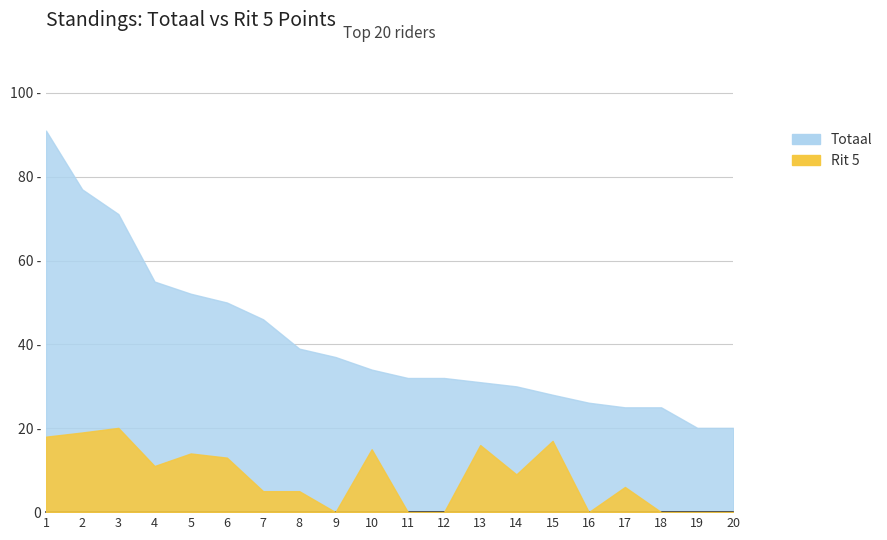

True or false: Totaal has more than 1 interior local peaks.

False